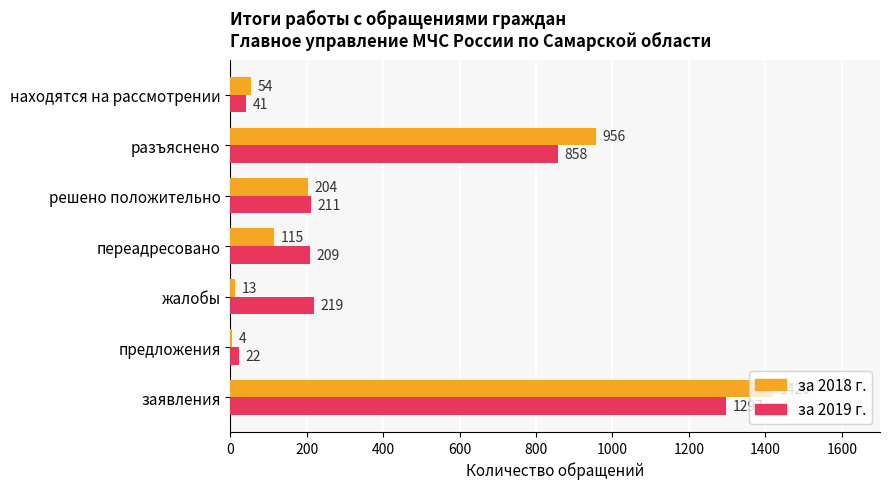

How many distinct data groups are displayed?

2